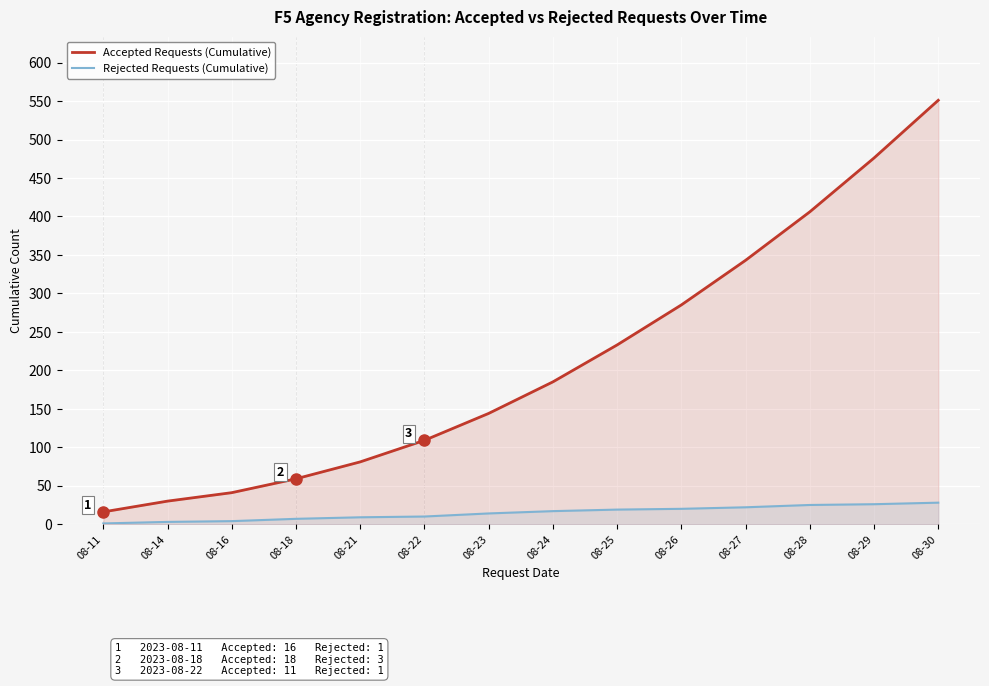

What is the minimum value shown in the chart?

1